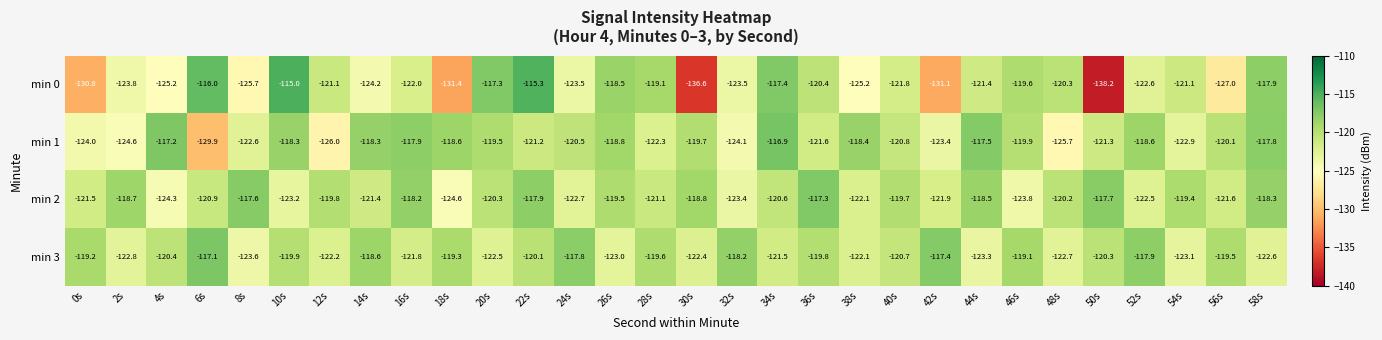

Where is min 0 nearest to the value -126?

8s